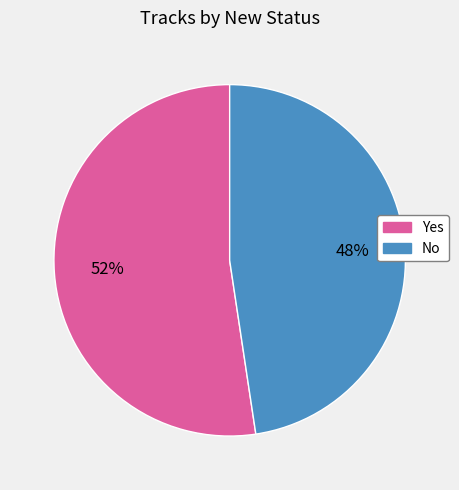

To the nearest percent, what is the combined percentage of Yes and No?

100%